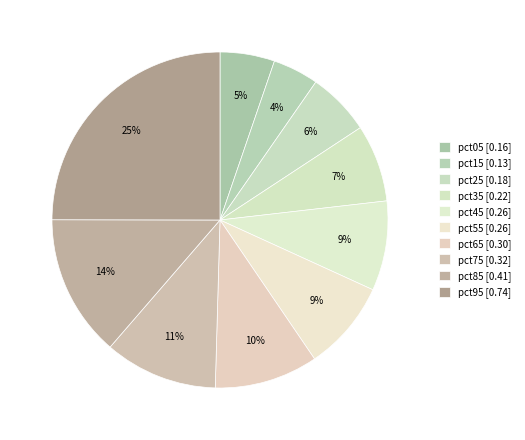

Is pct35 the majority of the pie?

No